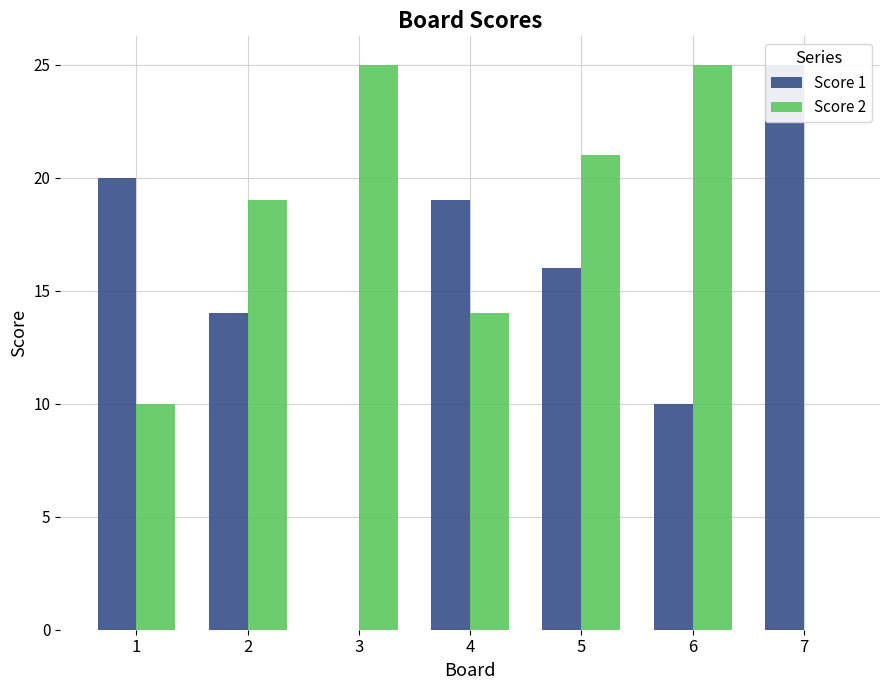

Is it true that Score 1 equals 0 at 3?

True